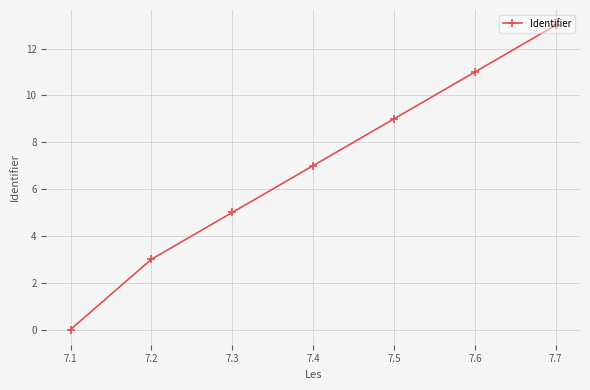

What is the change in value from 7.2 to 7.6?

+8